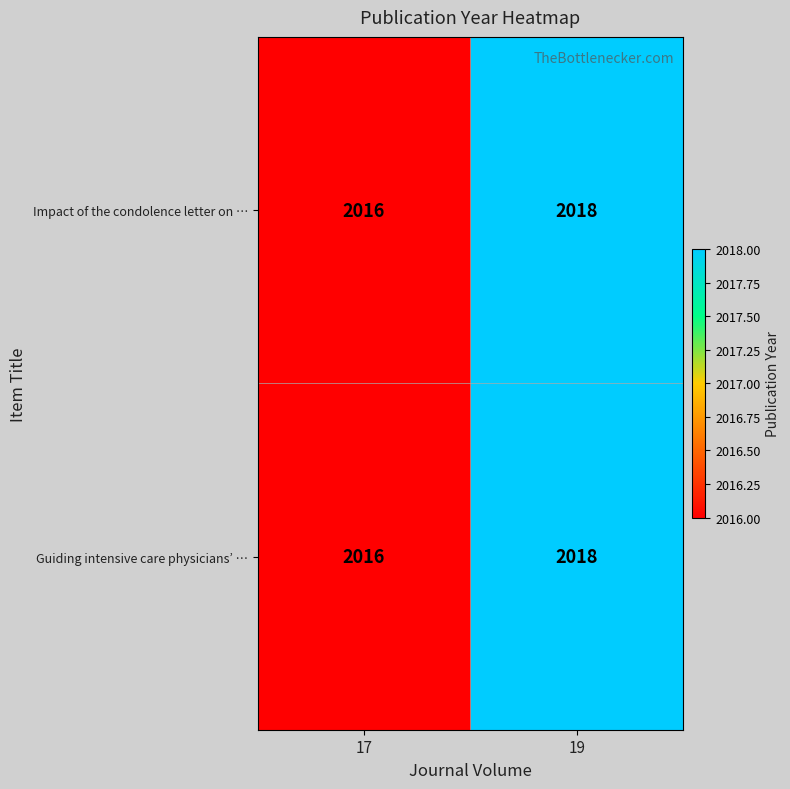

Count the number of data series in this chart.

2